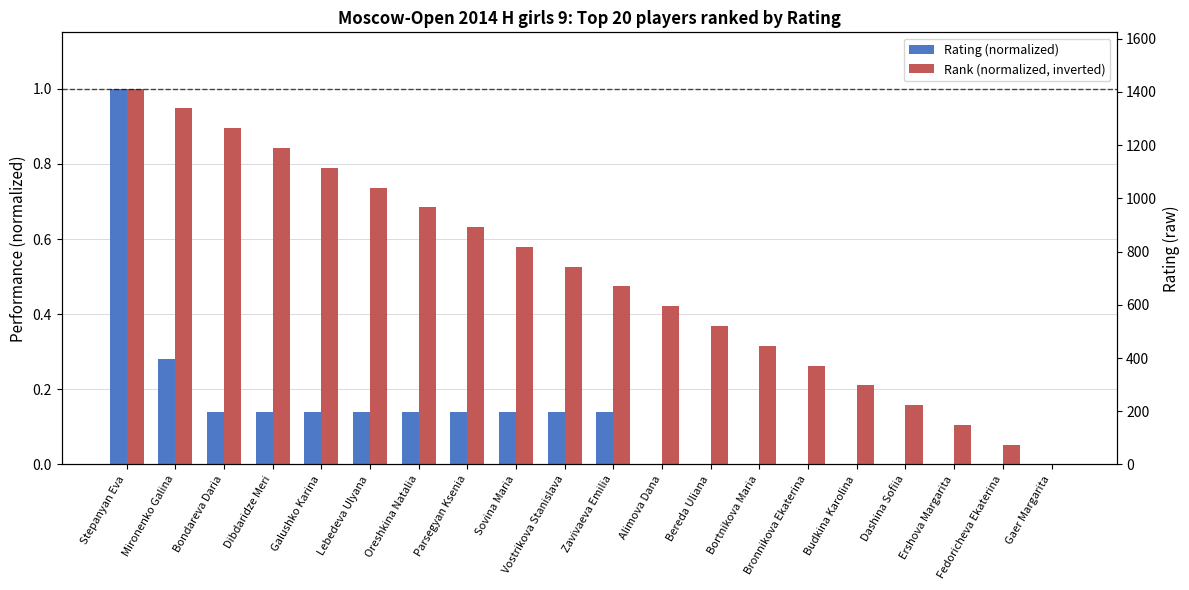

Reading left to right, transcribe all the data shown in this chart.

Rating (normalized): 1.0	0.3	0.1	0.1	0.1	0.1	0.1	0.1	0.1	0.1	0.1	0.0	0.0	0.0	0.0	0.0	0.0	0.0	0.0	0.0
Rank (normalized, inverted): 1.0	0.9	0.9	0.8	0.8	0.7	0.7	0.6	0.6	0.5	0.5	0.4	0.4	0.3	0.3	0.2	0.2	0.1	0.1	0.0